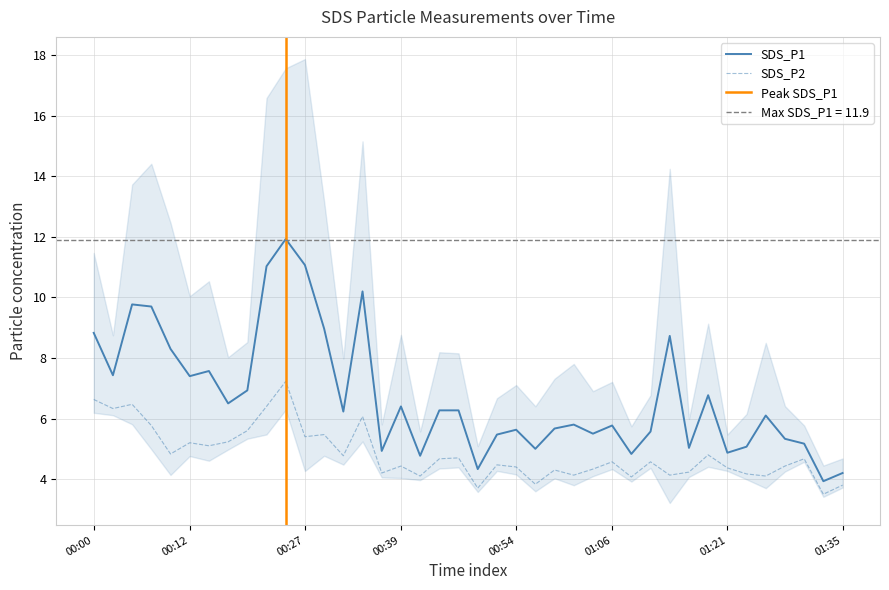

Count the number of data series in this chart.

2